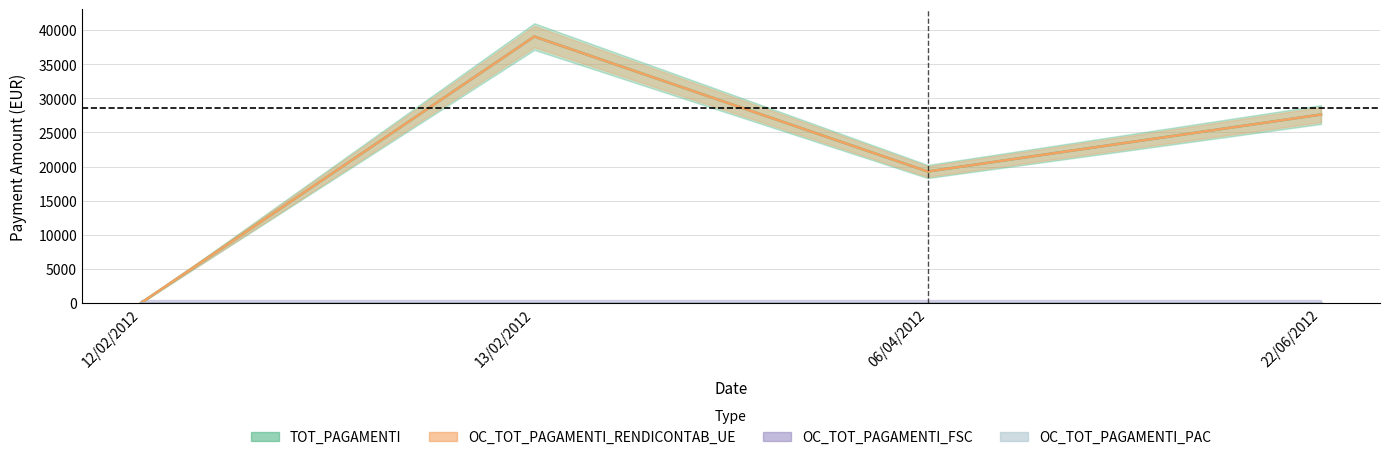

Is this an area chart (filled region under the line)?

No